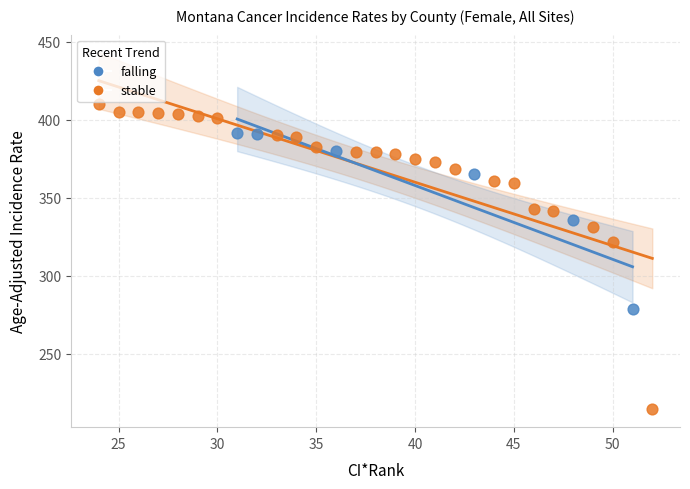

Which series has the largest Y range (max minus min)?

stable